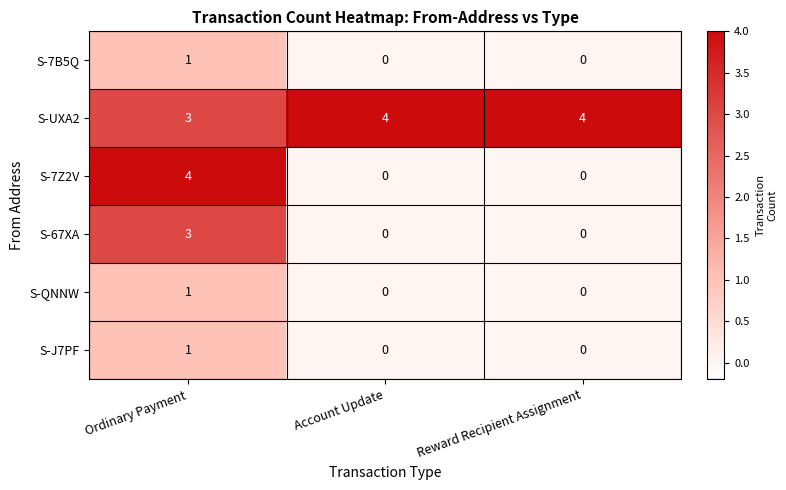

Reading right to left, extract all data points from this chart.

S-7B5Q: 0	0	1
S-UXA2: 4	4	3
S-7Z2V: 0	0	4
S-67XA: 0	0	3
S-QNNW: 0	0	1
S-J7PF: 0	0	1